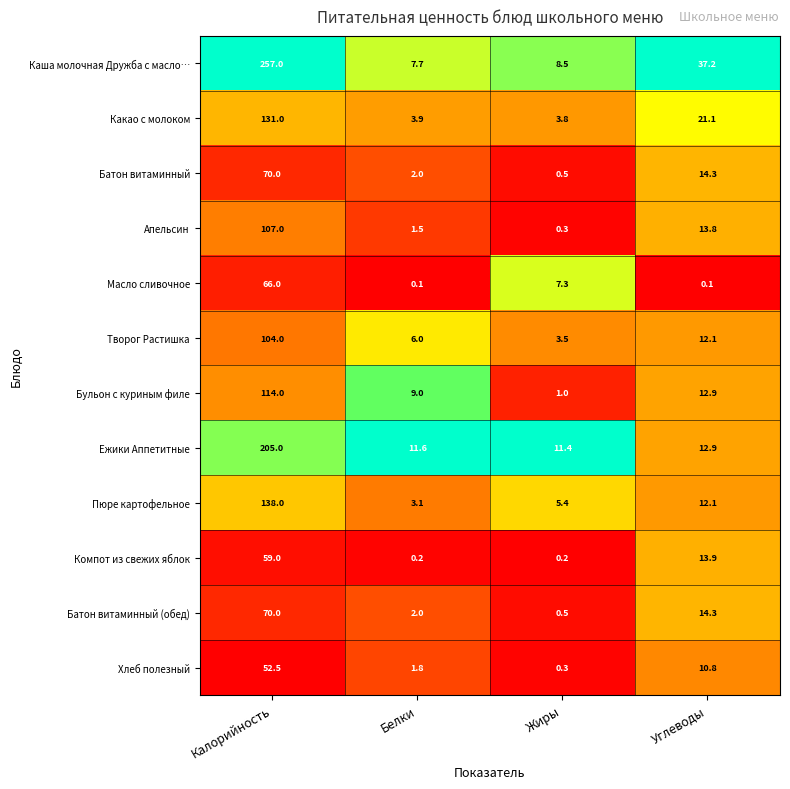

The value of Какао с молоком at Углеводы is 31.4. True or false?

False